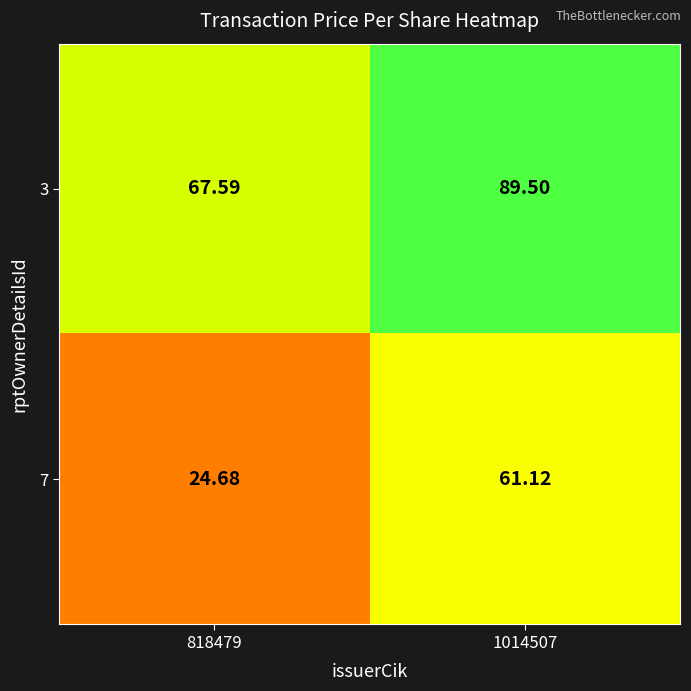

At which category is the sum across all series the highest?

1014507